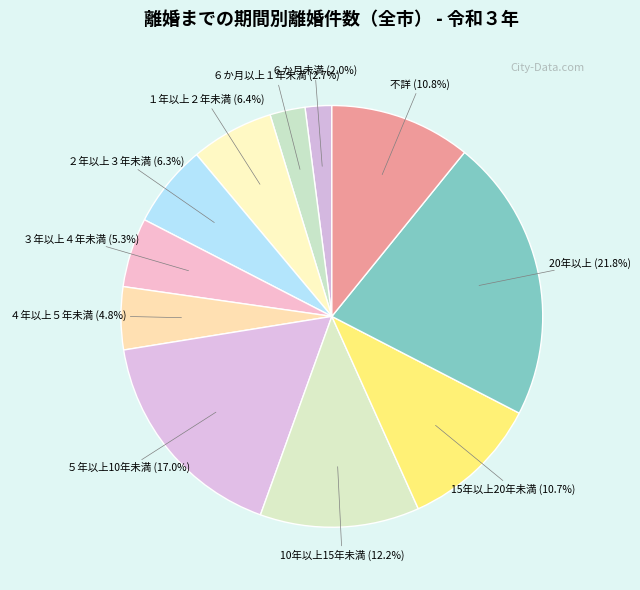

To the nearest percent, what is the average slice percentage?

9%